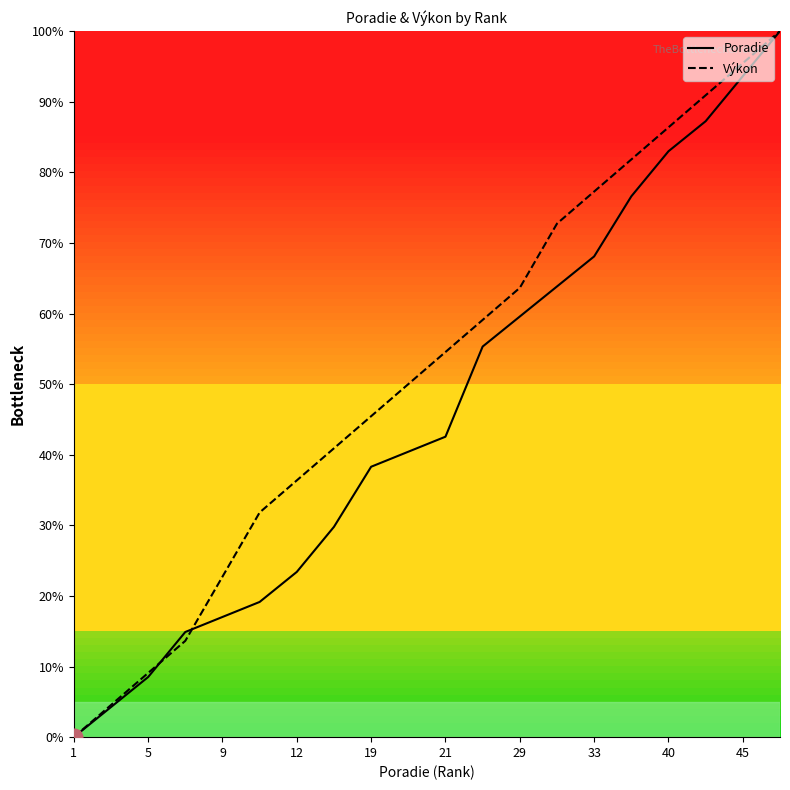

How many values in the Poradie series are below 42?

10